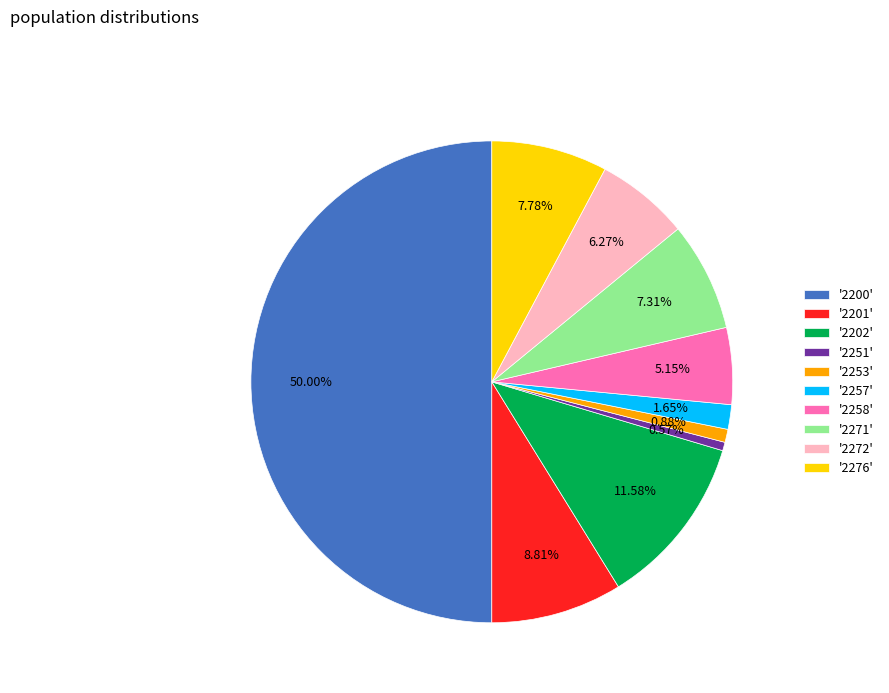

To the nearest percent, what is the average slice percentage?

10%